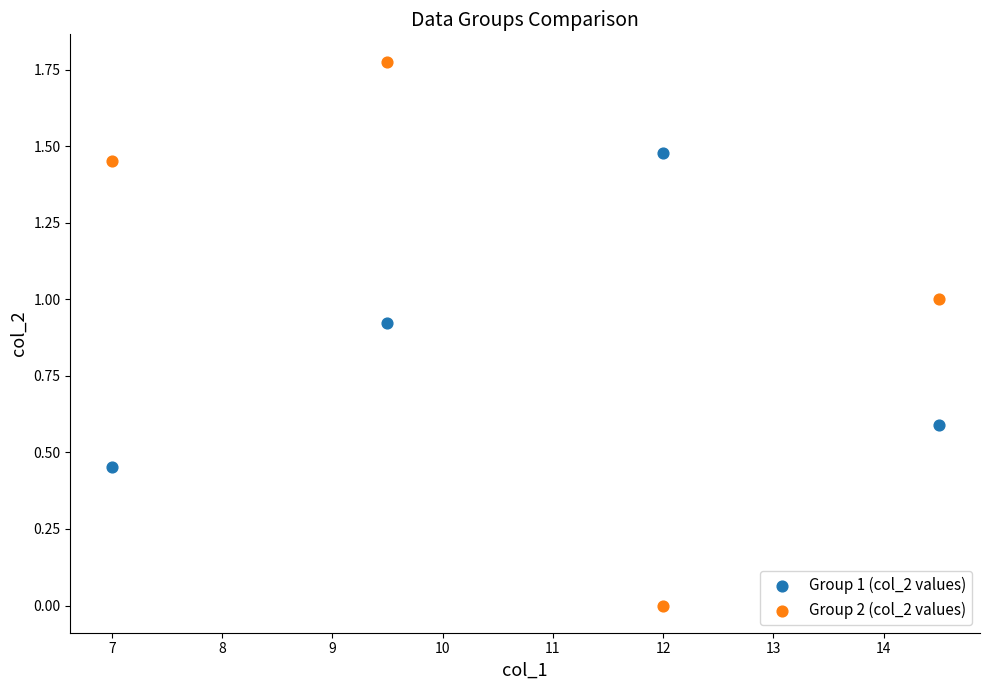

Which series reaches the maximum Y coordinate?

Group 2 (col_2 values)